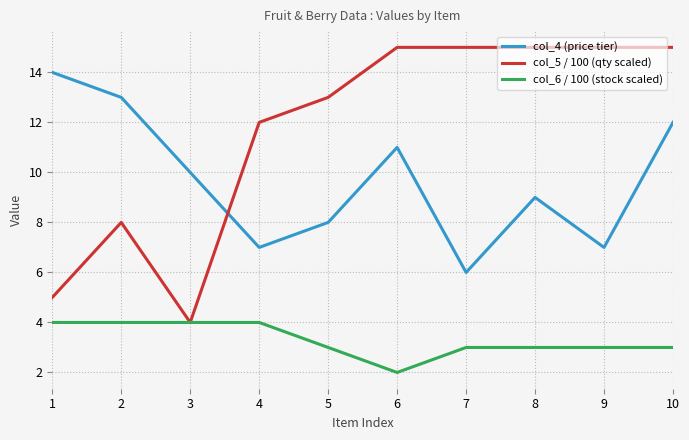

The value of col_5 / 100 (qty scaled) at 10 is 15. True or false?

True